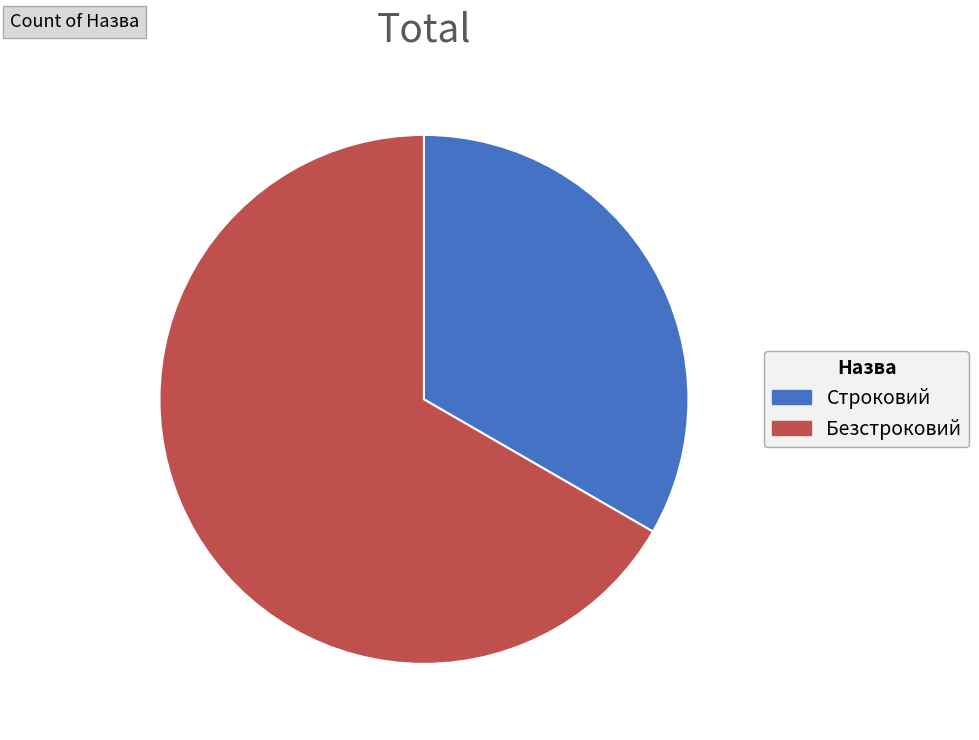

The Строковий slice represents 33% of the pie. True or false?

True